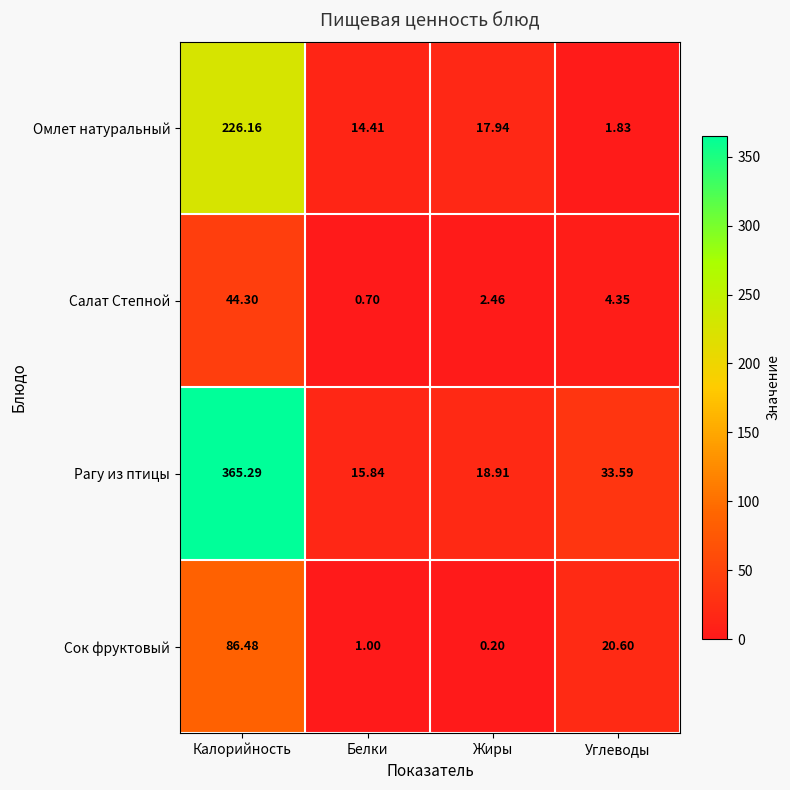

At Калорийность, list the series in order from smallest to largest.

Салат Степной, Сок фруктовый, Омлет натуральный, Рагу из птицы